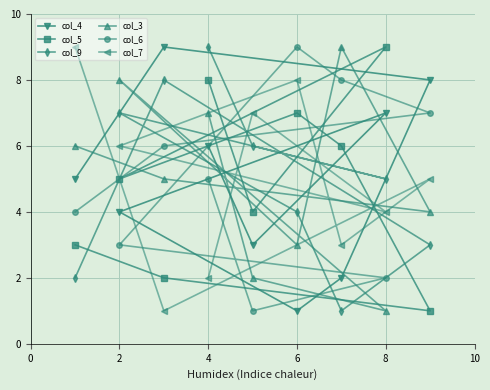

What are all the series names shown in the legend?

col_4, col_5, col_9, col_3, col_6, col_7